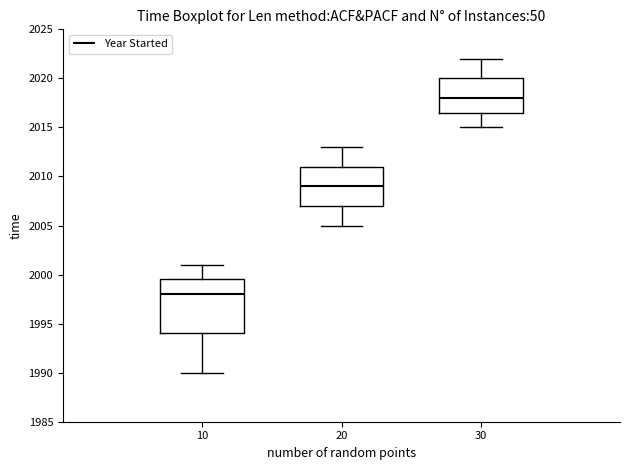

Which box's median line is the highest?

30